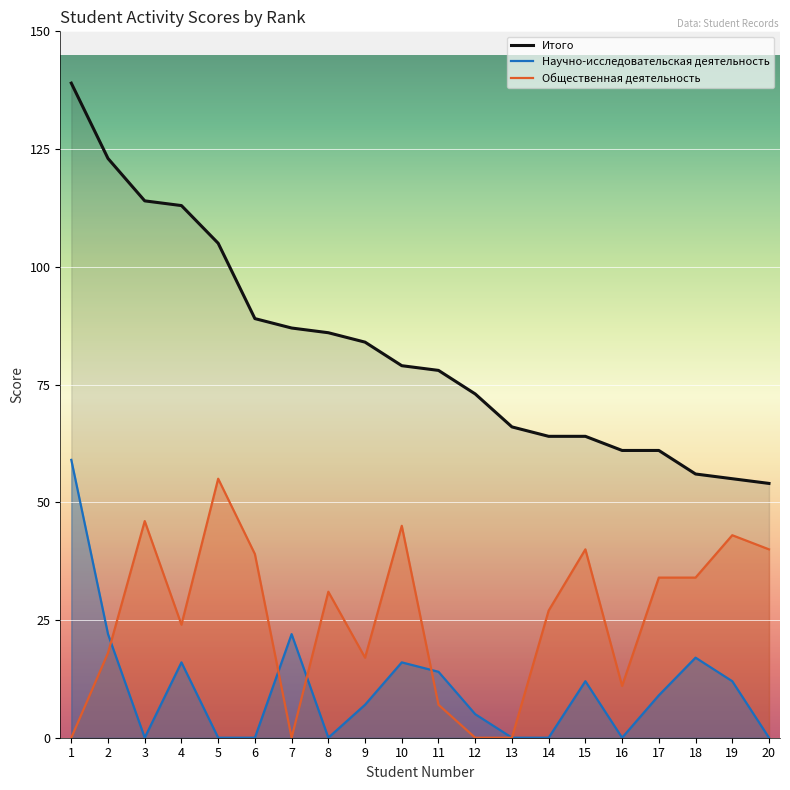

Reading right to left, list all the values displayed in this chart.

Итого: 20=54	19=55	18=56	17=61	16=61	15=64	14=64	13=66	12=73	11=78	10=79	9=84	8=86	7=87	6=89	5=105	4=113	3=114	2=123	1=139
Научно-исследовательская деятельность: 20=0	19=12	18=17	17=9	16=0	15=12	14=0	13=0	12=5	11=14	10=16	9=7	8=0	7=22	6=0	5=0	4=16	3=0	2=22	1=59
Общественная деятельность: 20=40	19=43	18=34	17=34	16=11	15=40	14=27	13=0	12=0	11=7	10=45	9=17	8=31	7=0	6=39	5=55	4=24	3=46	2=18	1=0